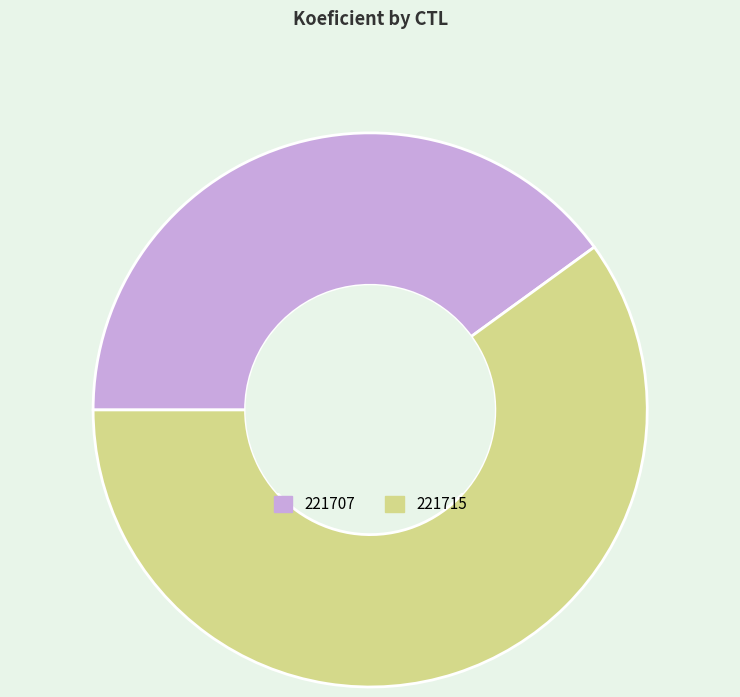

Which has a higher value, 221707 or 221715?

221715